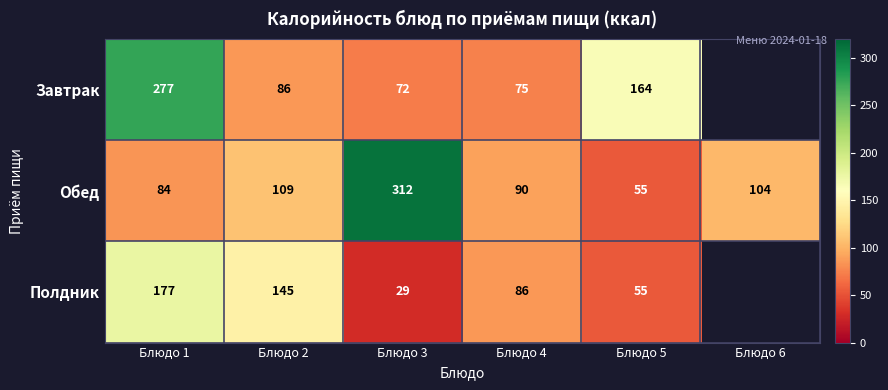

Is it true that Полдник equals 84.3 at Блюдо 2?

False